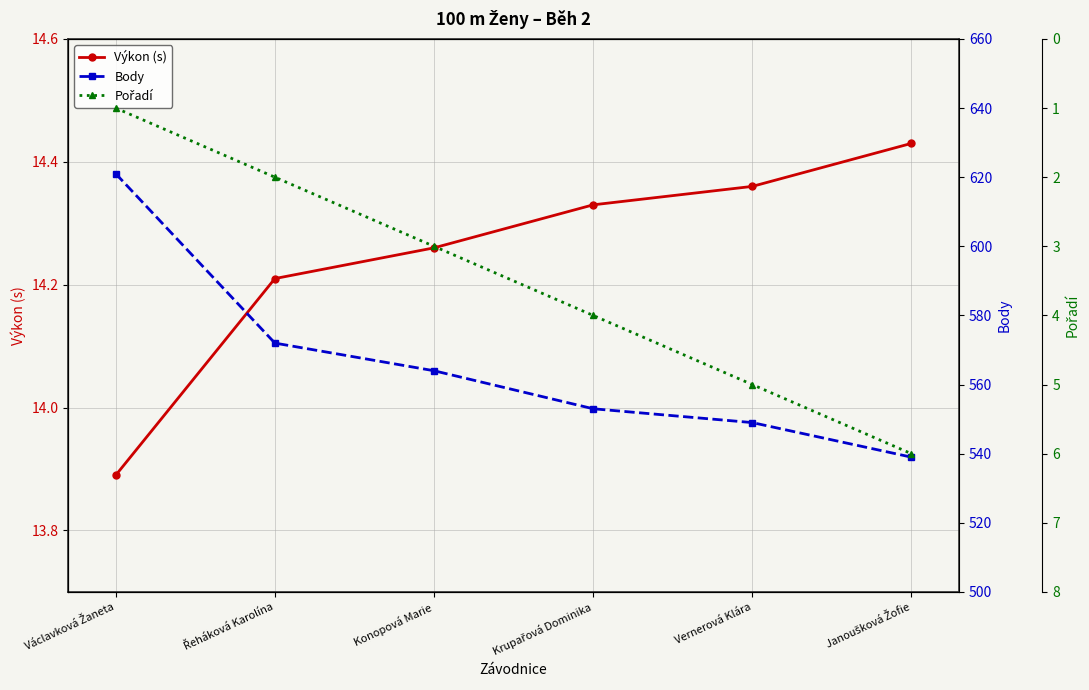

At which category does the chart reach its minimum across all series?

Václavková Žaneta